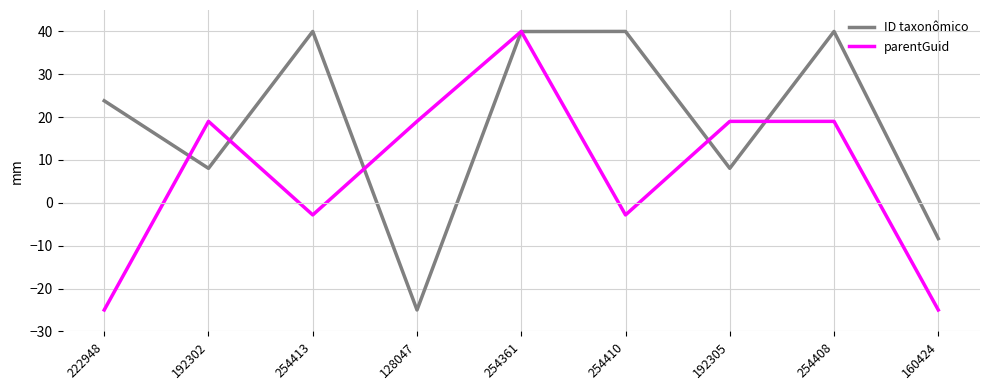

How many lines are shown in the chart?

2